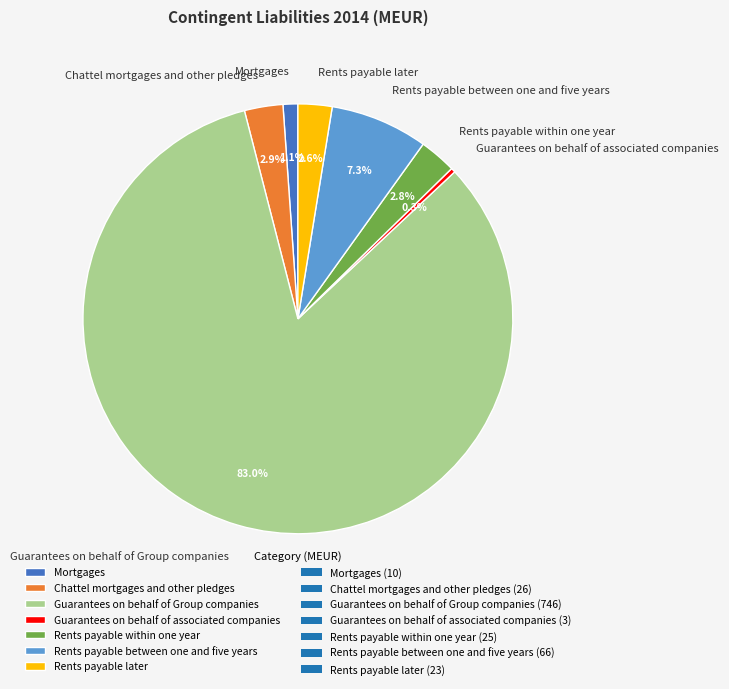

Does Guarantees on behalf of associated companies account for over 50% of the chart?

No